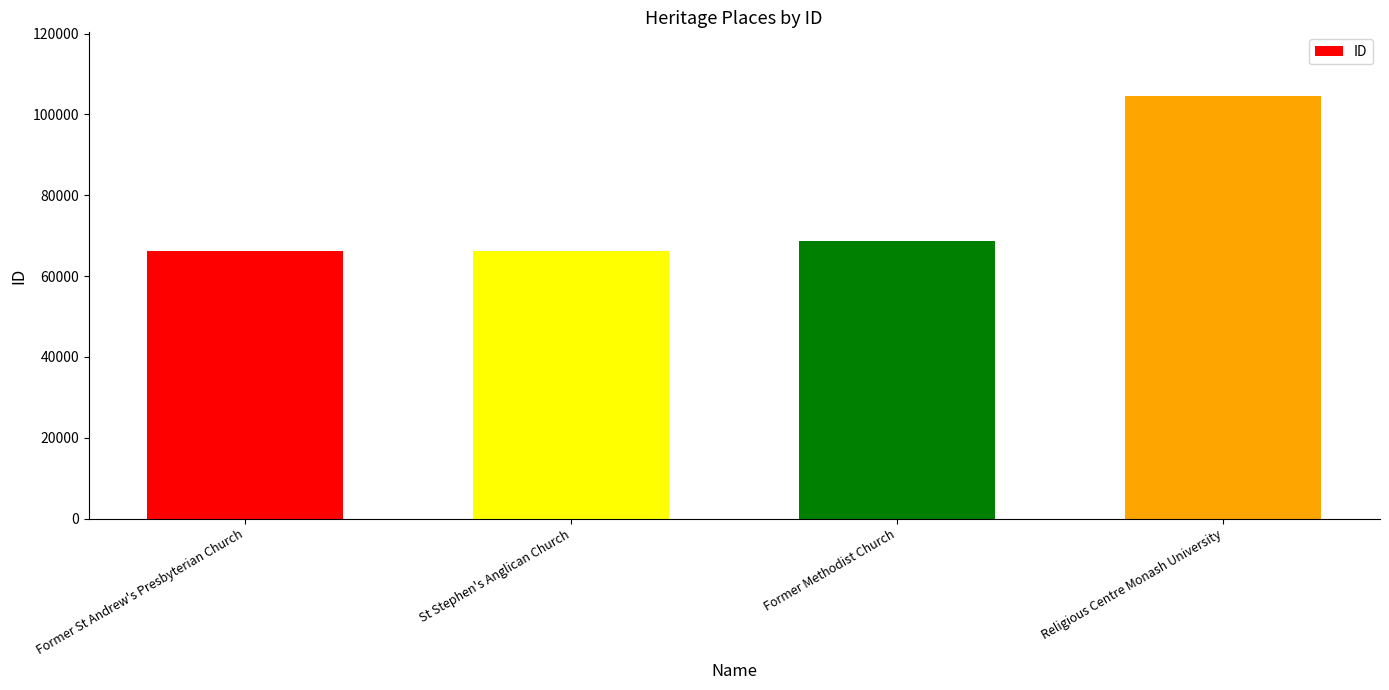

The value at Former St Andrew's Presbyterian Church is 66124. True or false?

True